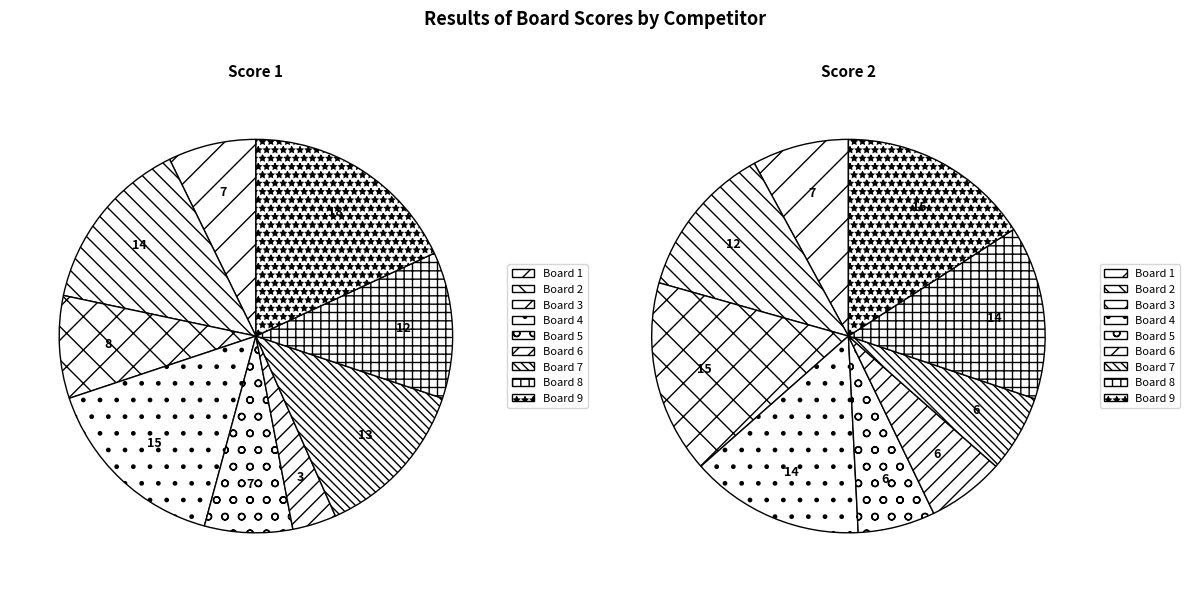

Which slice is the largest?

Board 9